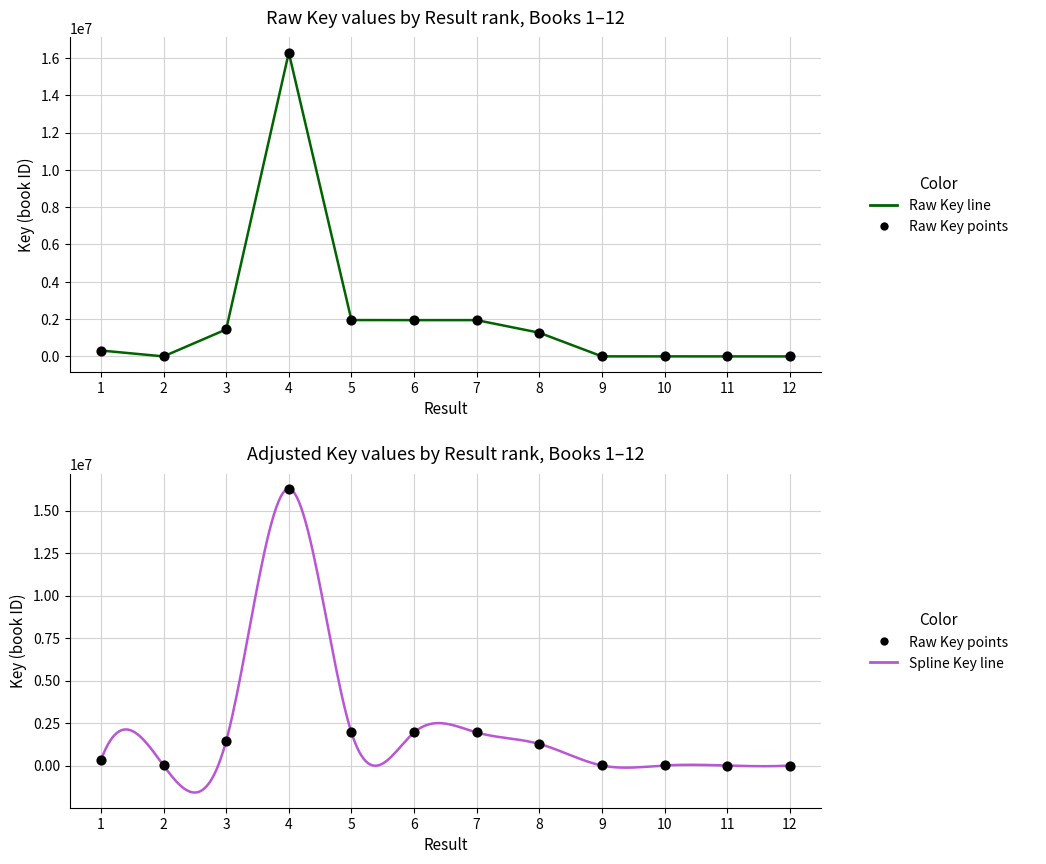

Between 7 and 1, which is larger?

7